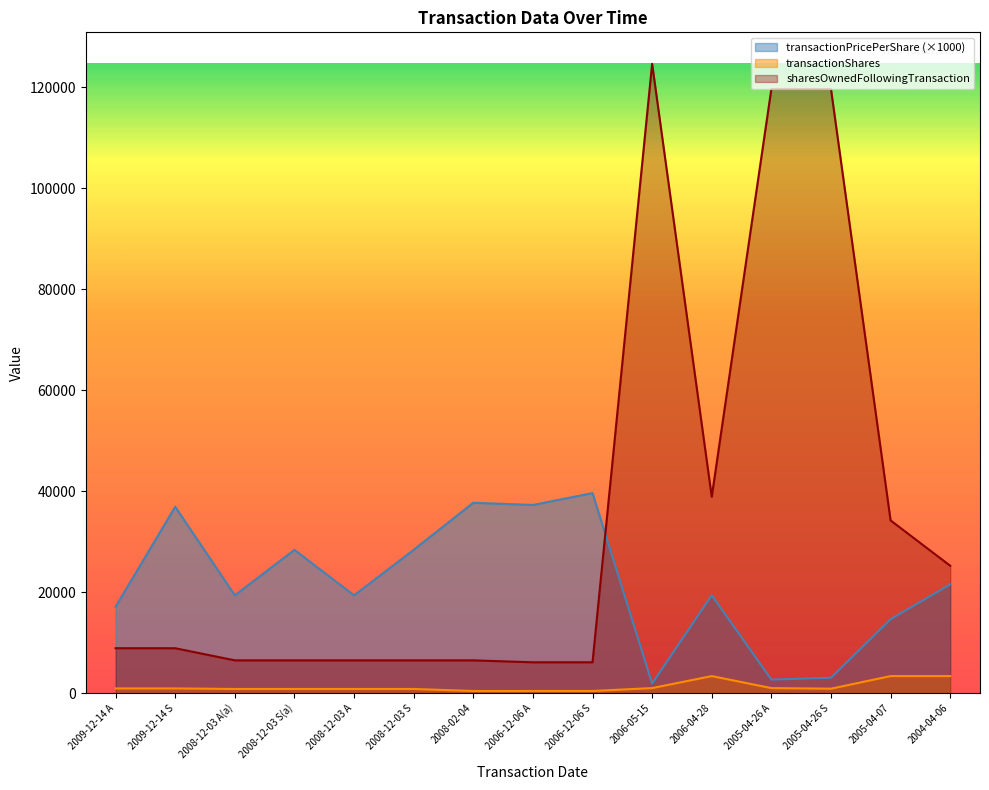

Rank the series by their maximum value, from lowest to highest.

transactionShares, transactionPricePerShare (×1000), sharesOwnedFollowingTransaction